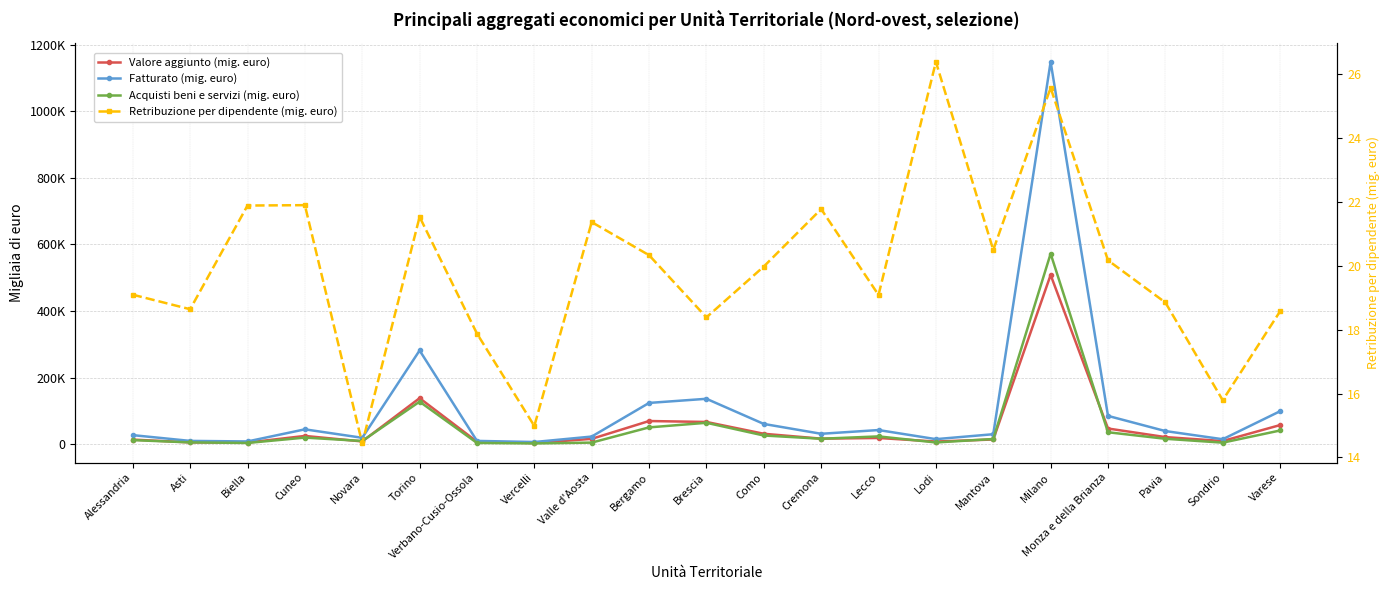

True or false: Fatturato (mig. euro) and Acquisti beni e servizi (mig. euro) cross at least once.

False